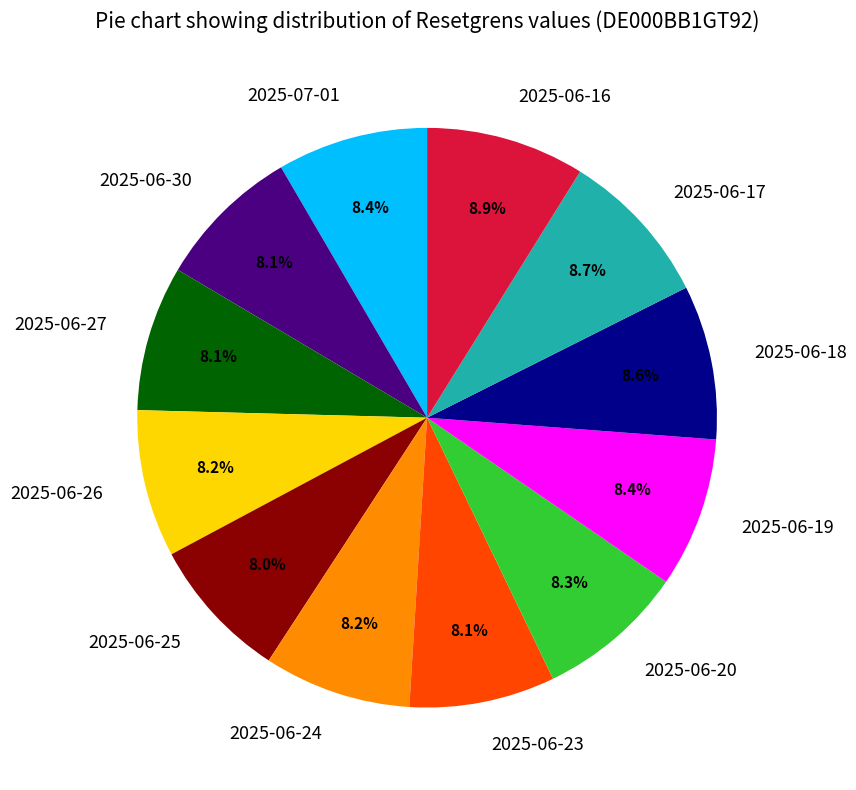

To the nearest percent, what portion does 2025-06-26 represent?

8%